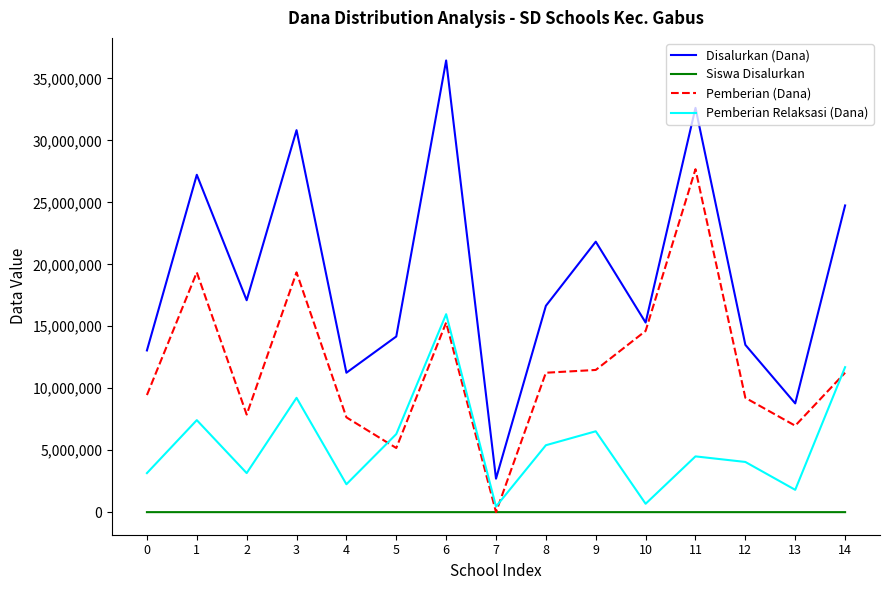

Read the Disalurkan (Dana) value at 9.

21825000